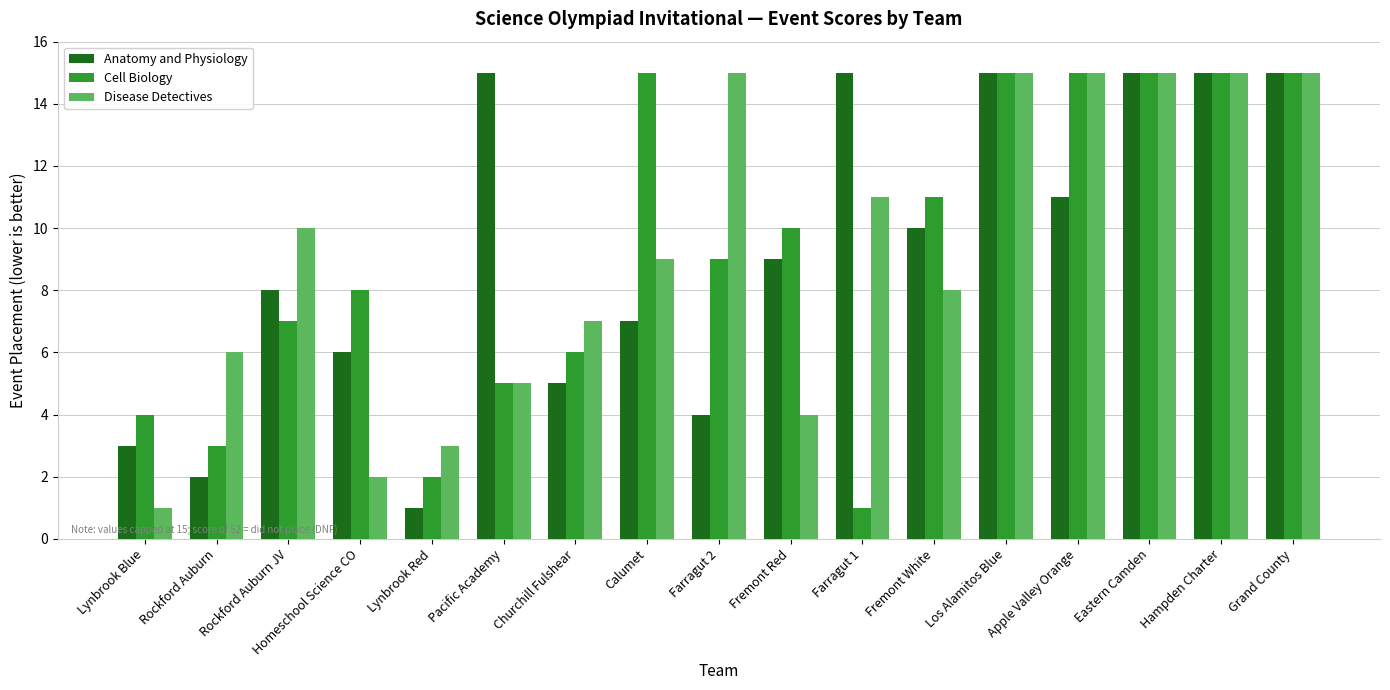

At which label is Disease Detectives closest to 8?

Fremont White